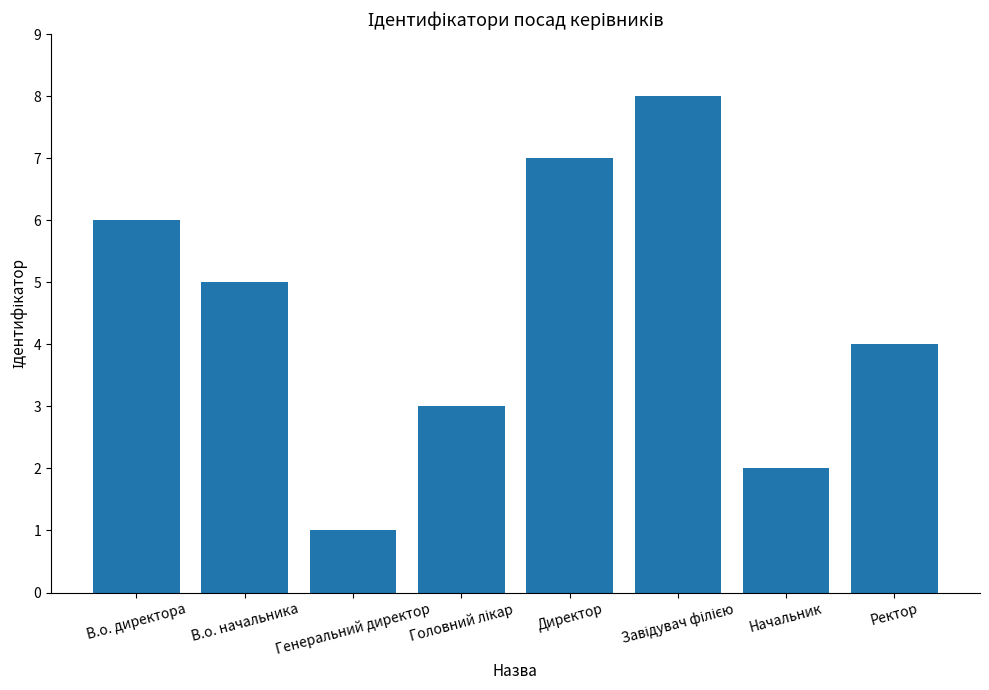

What is the label of the 5th bar from the left?

Директор